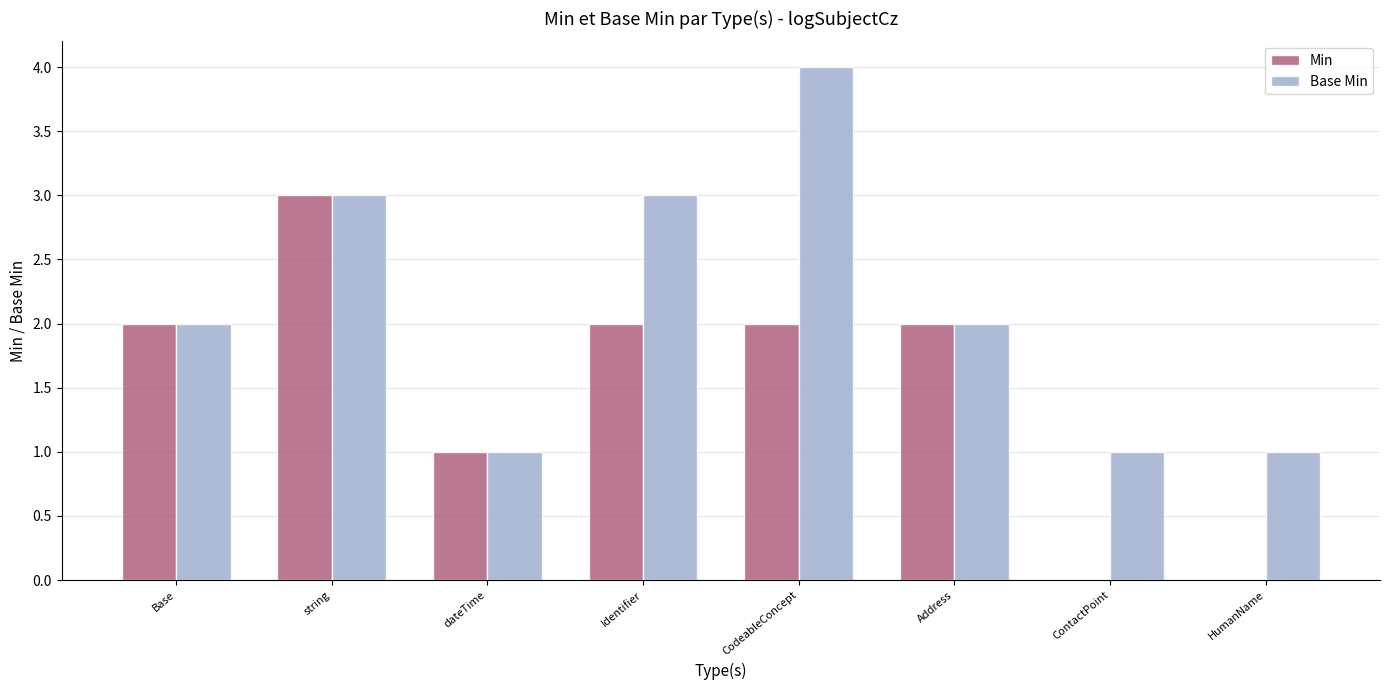

What is the sum of all Base Min values?

17